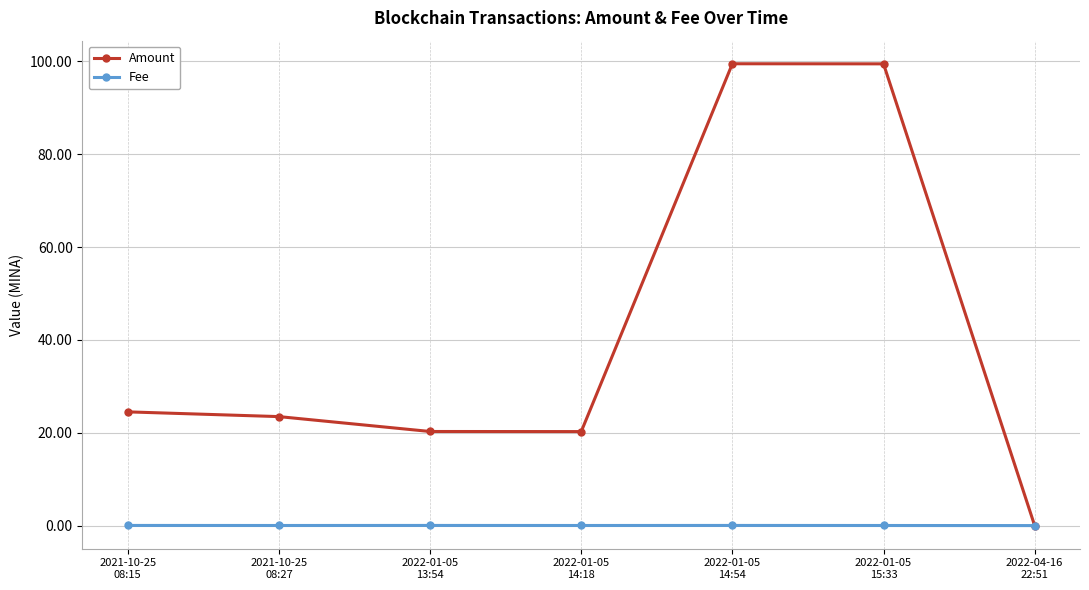

Which series has the largest range (max minus min)?

Amount